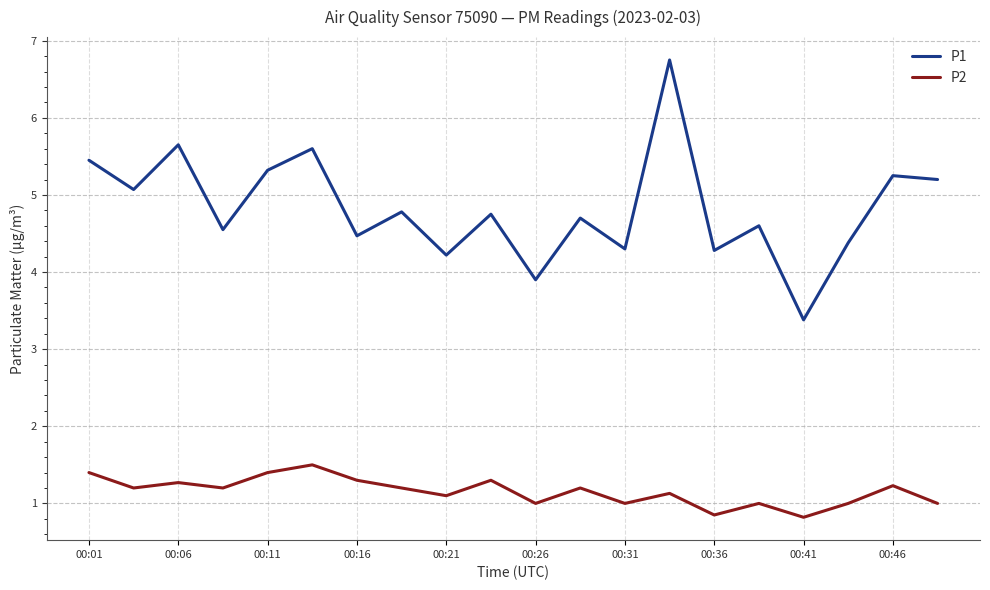

Which series has the largest total across all categories?

P1